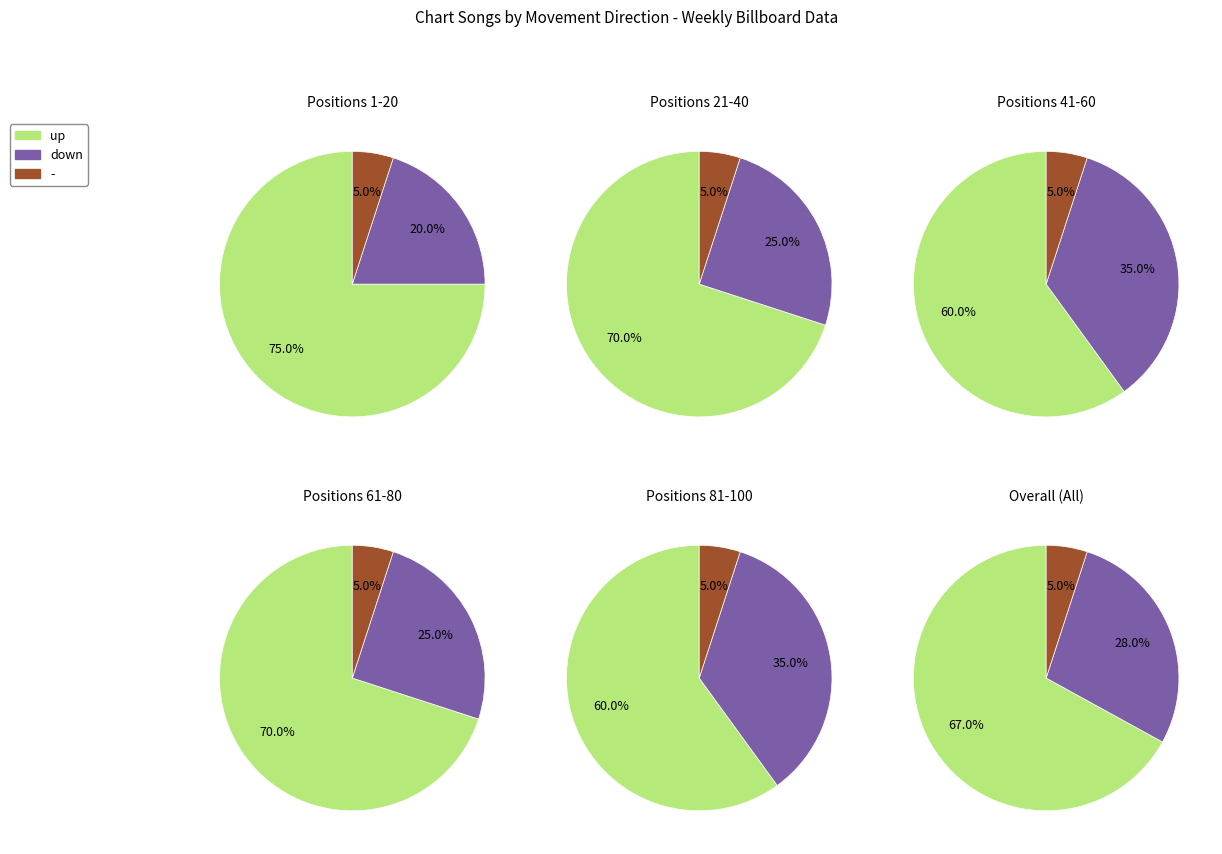

To the nearest percent, what portion does up represent?

67%